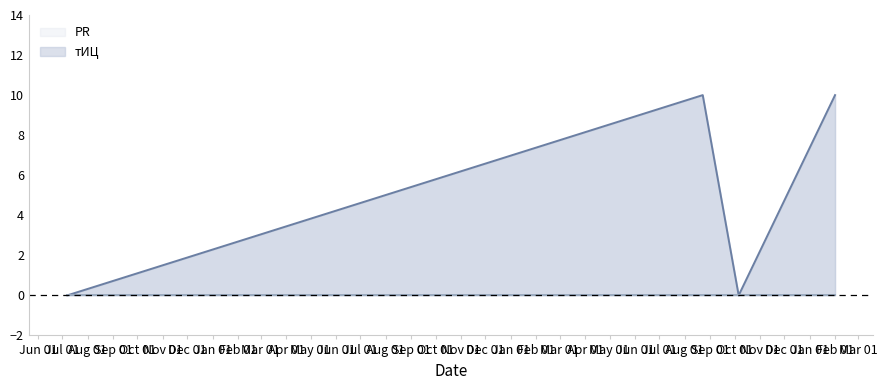

At which category does the chart reach its minimum across all series?

2014-07-07